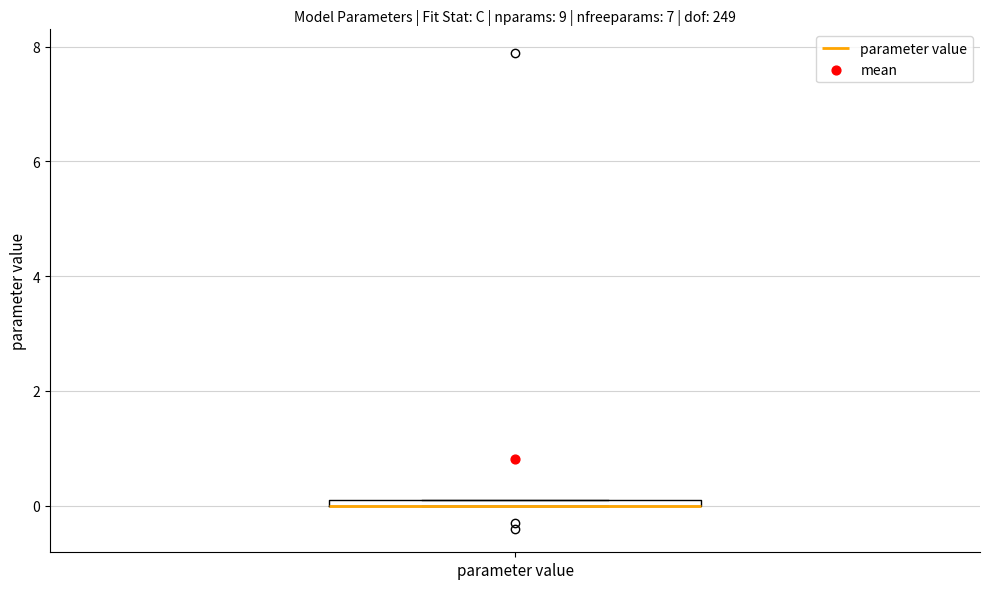

Where is the upper edge of the box for parameter value on the y-axis? The values are not printed on the chart, so give them approximately, as read against the axis.

0.2